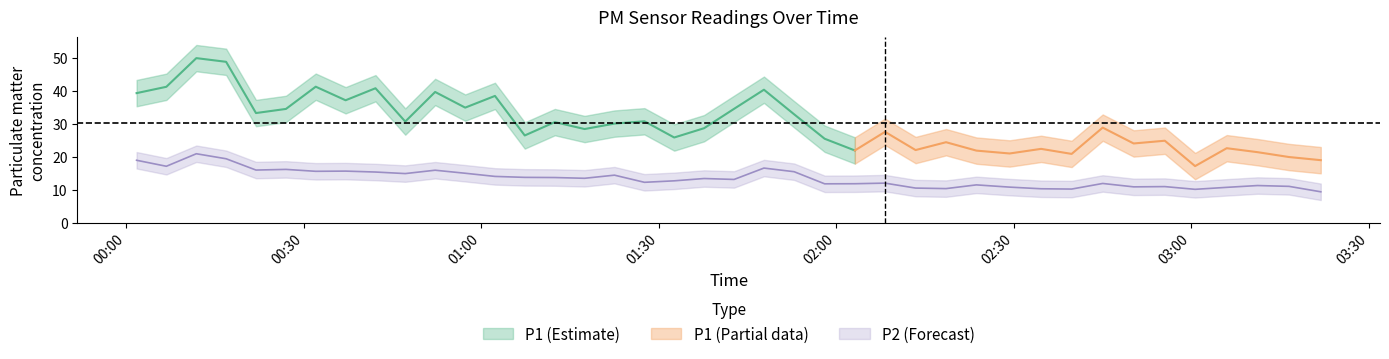

Is it true that the value at 8 is 7.7?

False